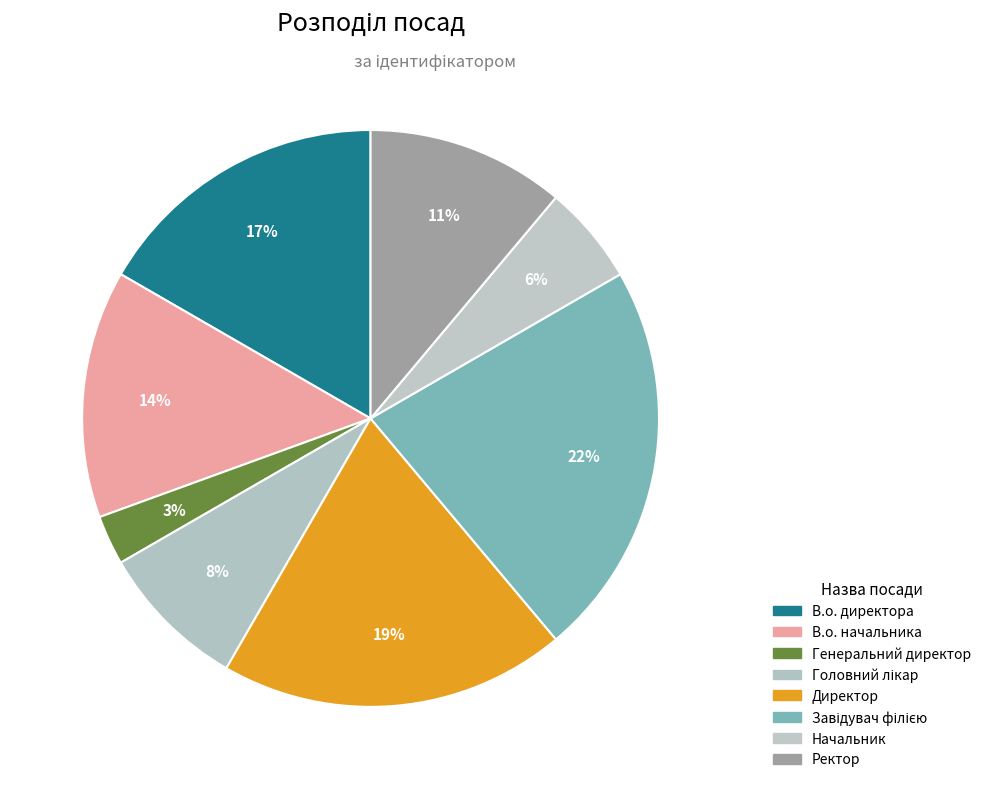

What percentage is the Директор slice, to the nearest percent?

19%